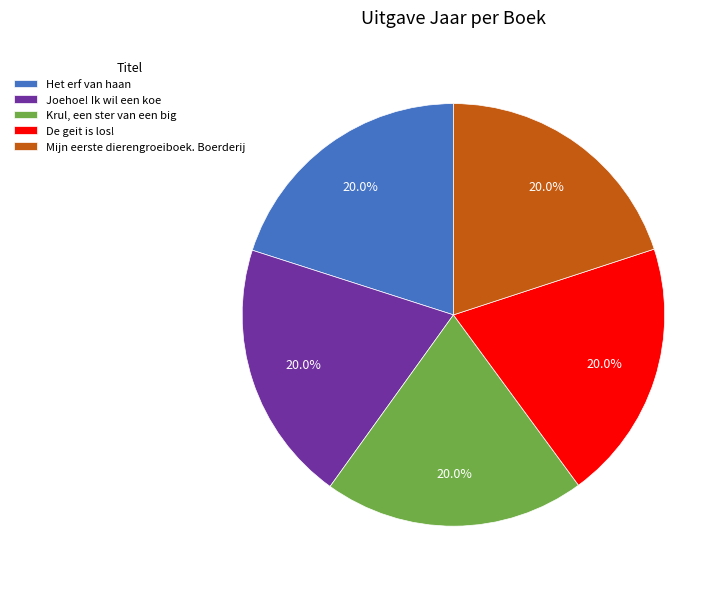

How many slices are in this pie chart?

5